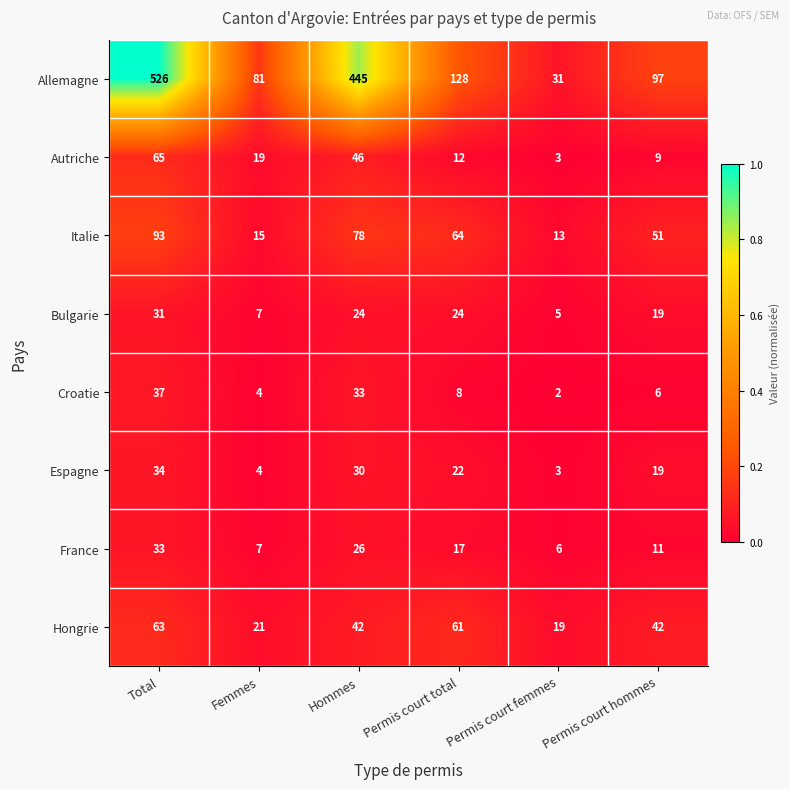

What is the difference between the Croatie values at Total and Permis court femmes?

35